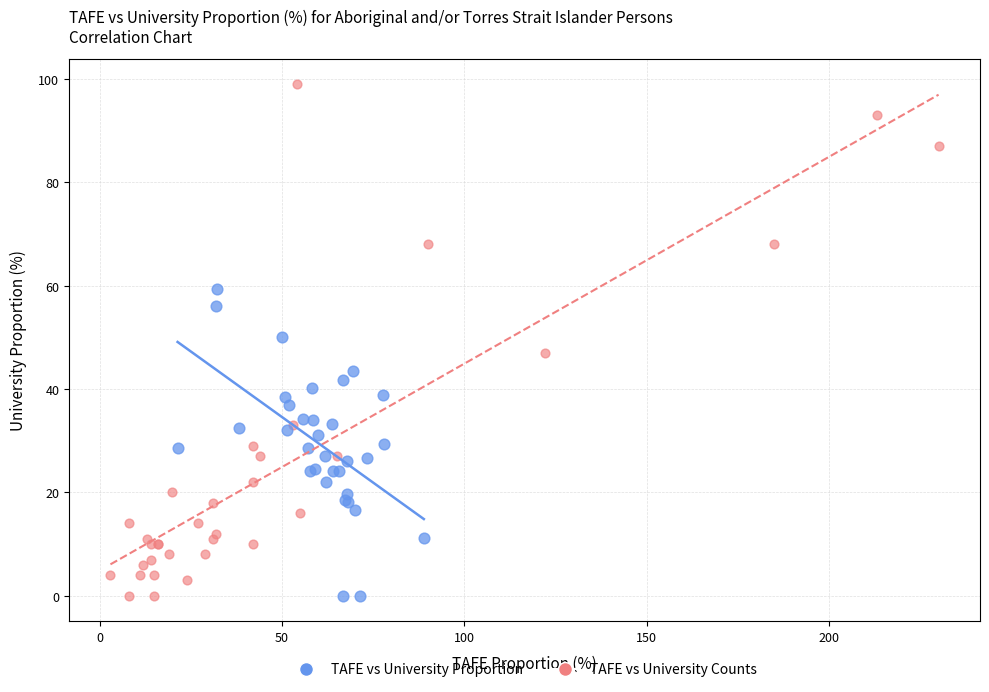

Which series contains the highest Y value?

TAFE vs University Counts